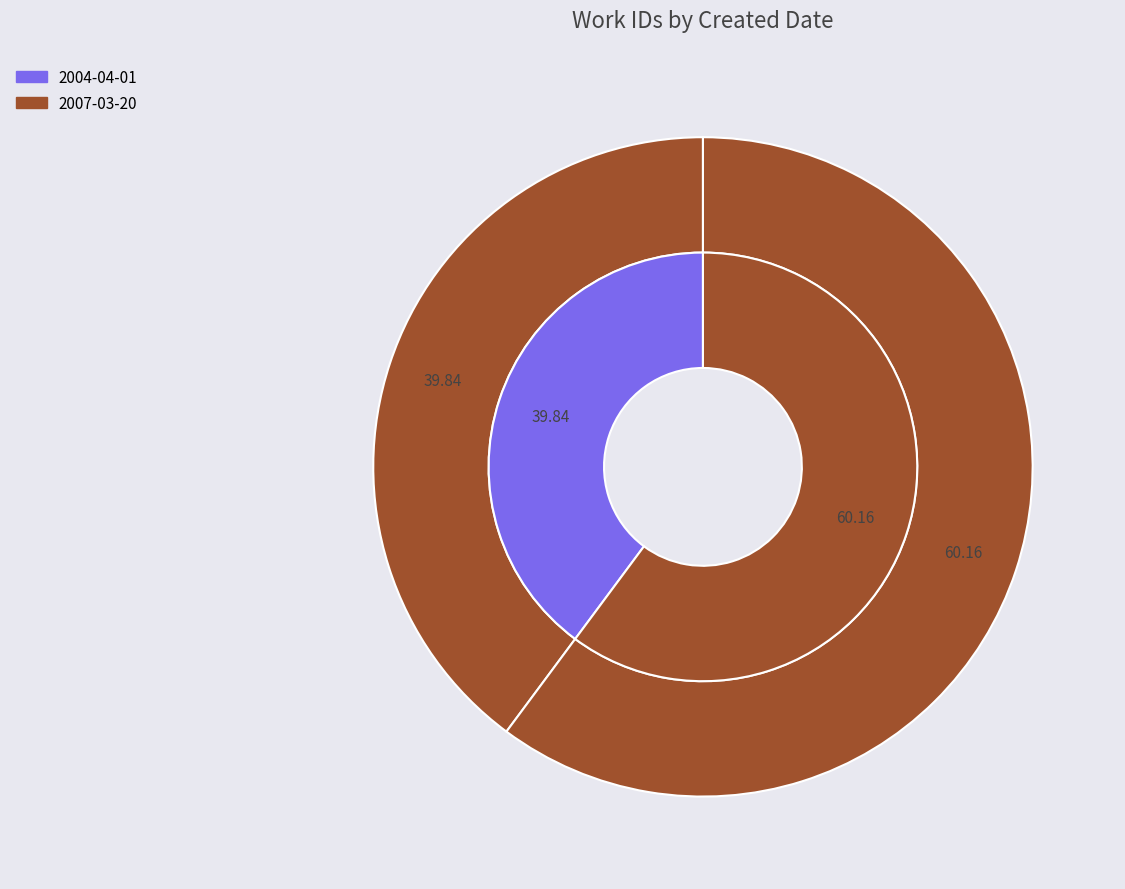

Is it true that 2007-03-20 is 60% of the pie?

True